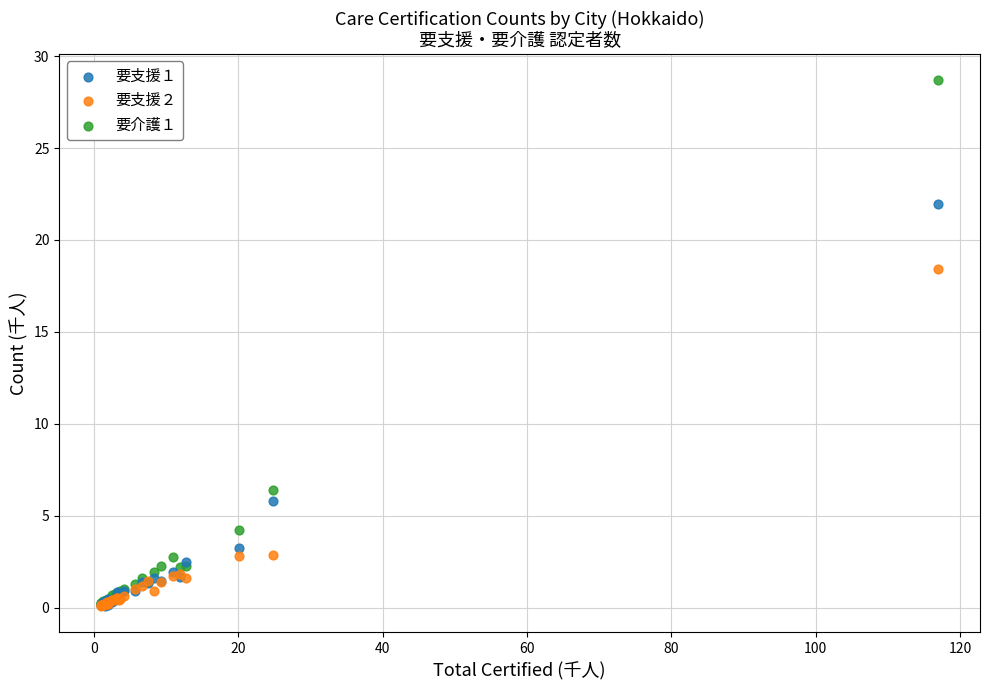

Across all series, what Y value is closest to 14?

18.4